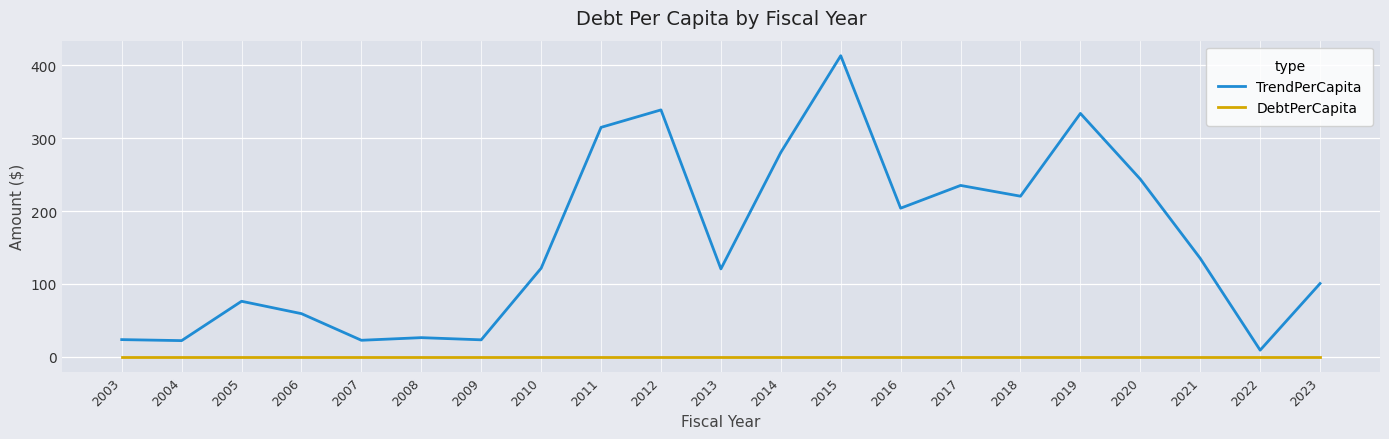

At which category is the sum across all series the highest?

2015